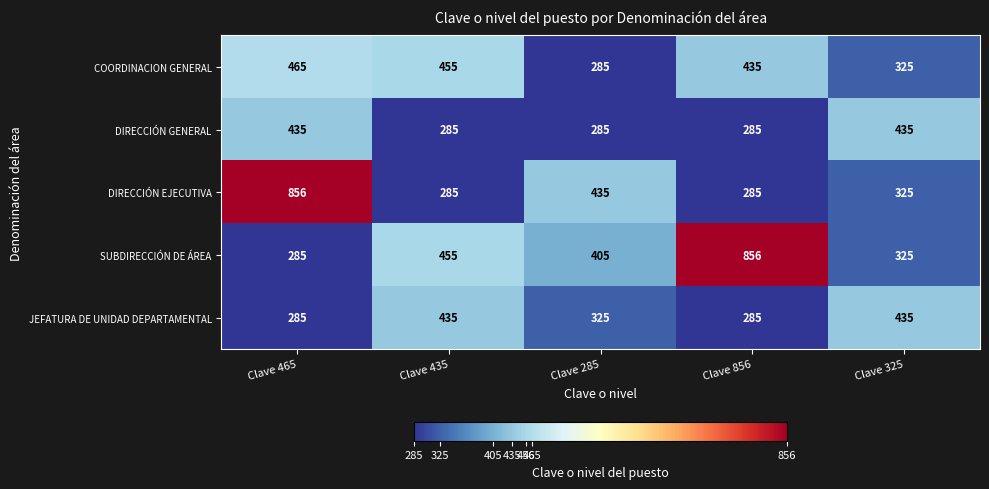

What is the greatest value displayed?

856